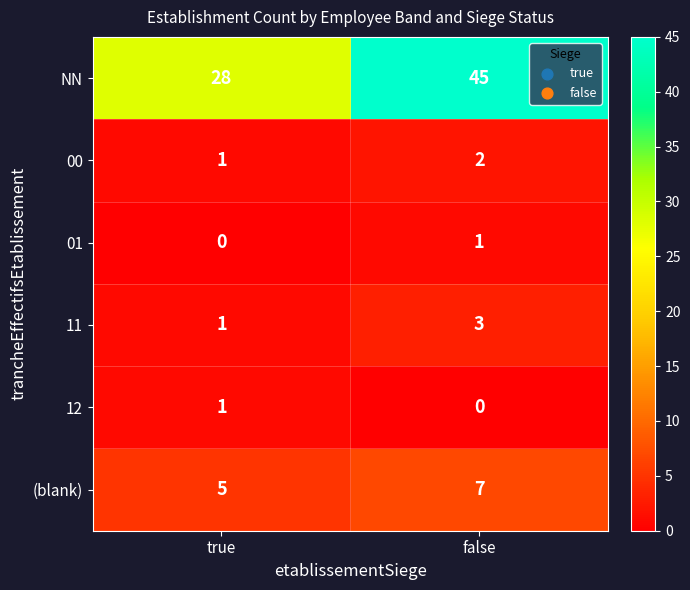

Where is 11 nearest to the value 2?

true